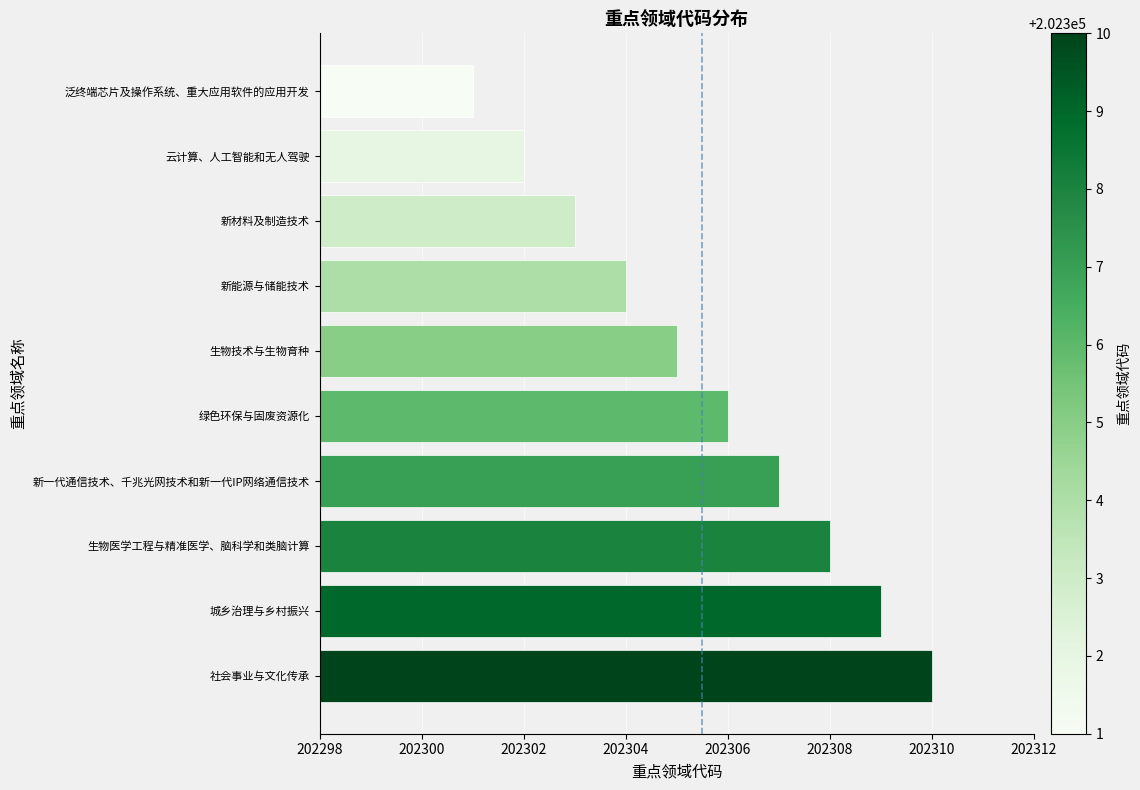

Are the bars grouped side by side (vs. stacked)?

No